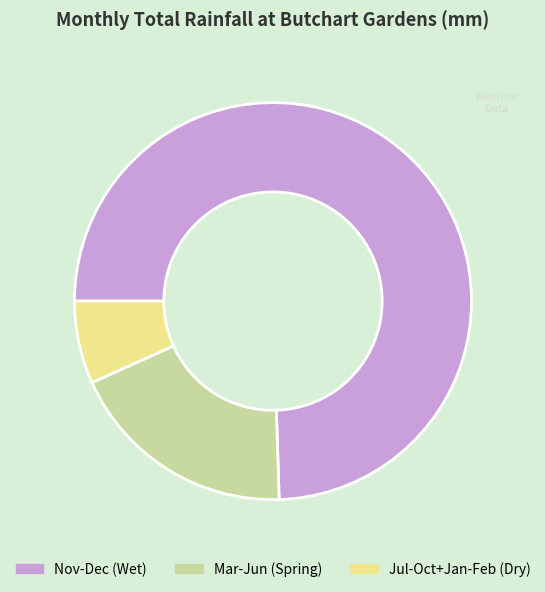

Rank the categories by value from highest to lowest.

Nov-Dec (Wet), Mar-Jun (Spring), Jul-Oct+Jan-Feb (Dry)